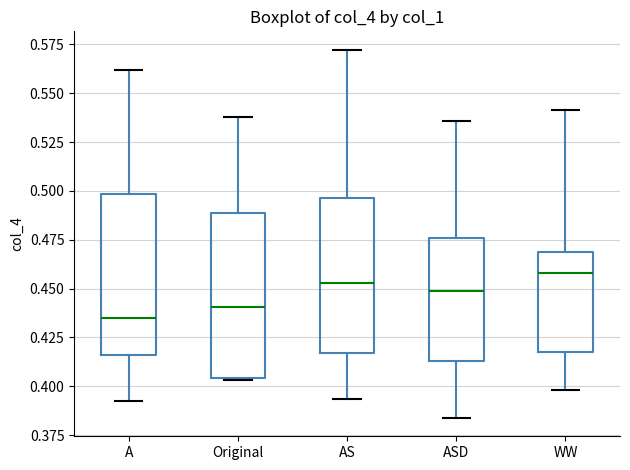

Where does the upper whisker of the box for ASD end on the y-axis? The values are not printed on the chart, so give them approximately, as read against the axis.

0.535